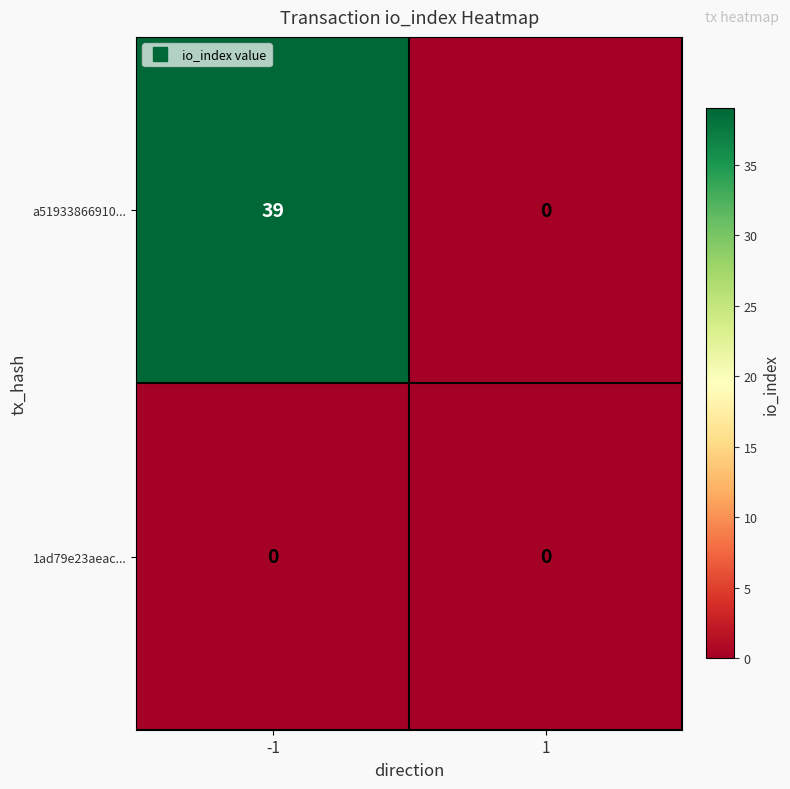

Between -1 and 1, which series saw the biggest shift?

a51933866910...